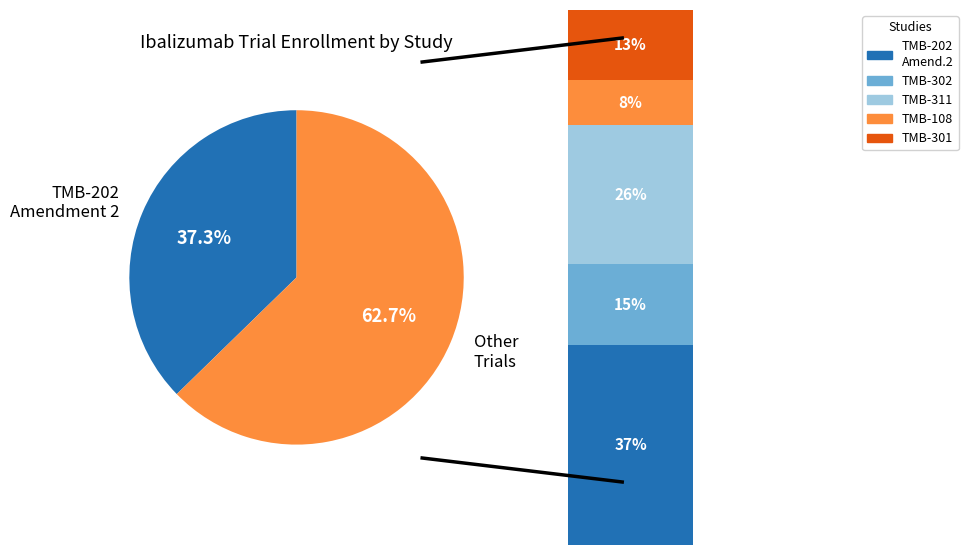

Rank the categories by value from lowest to highest.

TMB-108, TMB-301, TMB-302, TMB-311, TMB-202 Amendment 2